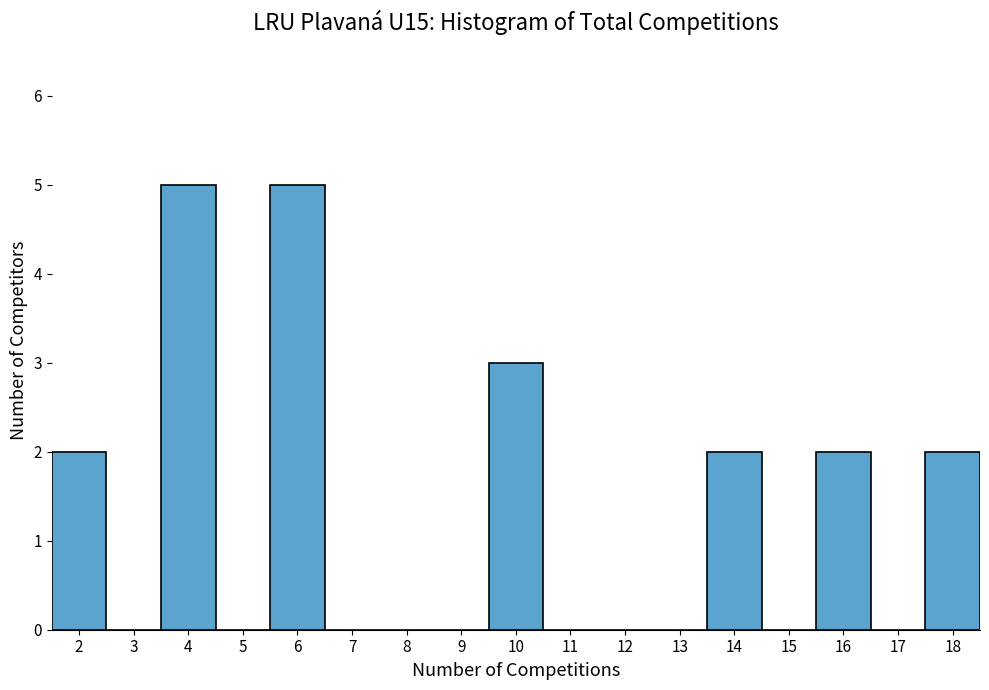

How tall is the bar that spans 5.5 to 6.5 on the x-axis? The values are not printed on the chart, so give them approximately, as read against the axis.

5